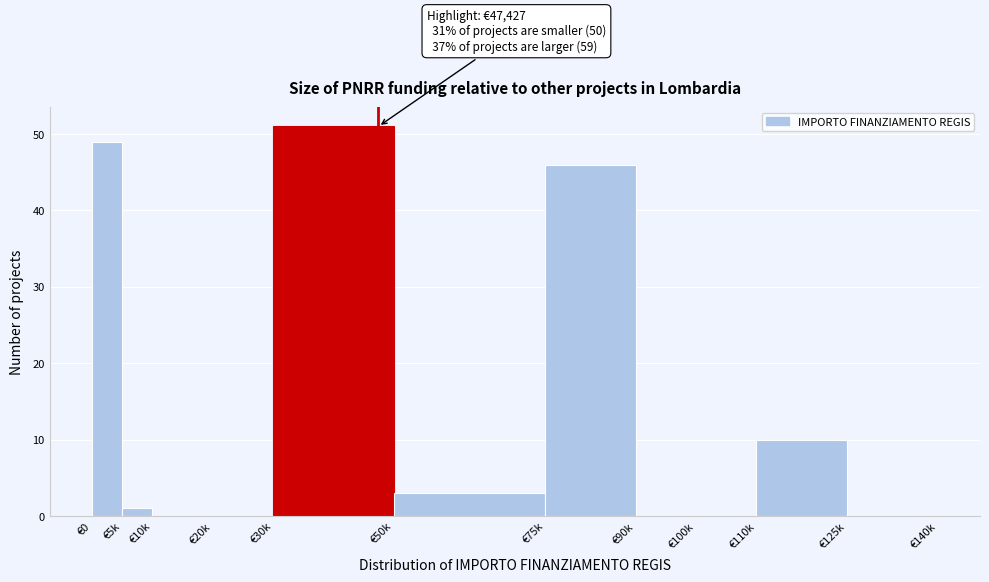

Reading left to right, extract all data points from this chart.

€0=49	€5k=1	€10k=0	€20k=0	€30k=51	€50k=3	€75k=46	€90k=0	€100k=0	€110k=10	€125k=0